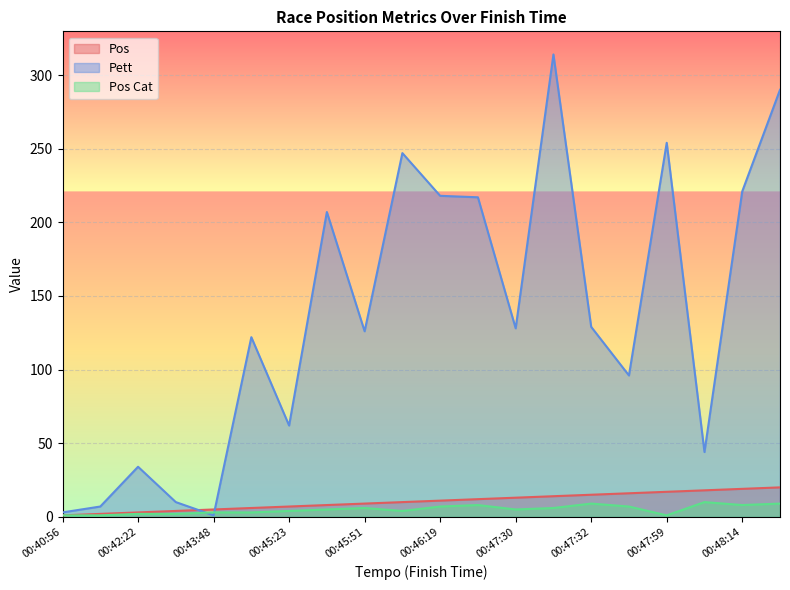

Which label corresponds to the smallest value in the chart?

00:40:56